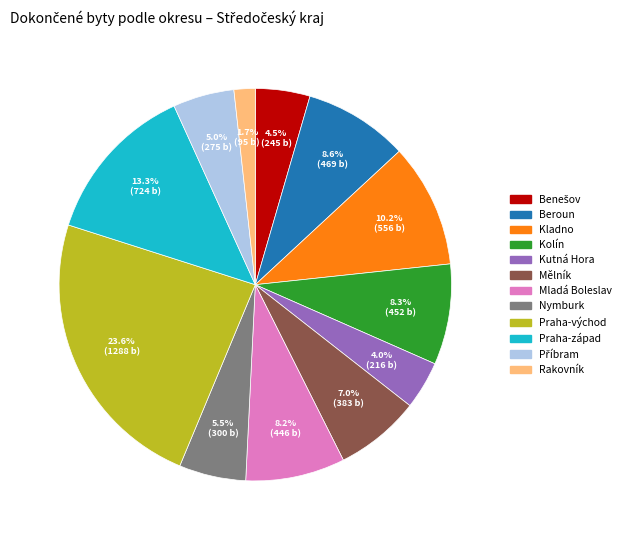

Is Nymburk the majority of the pie?

No